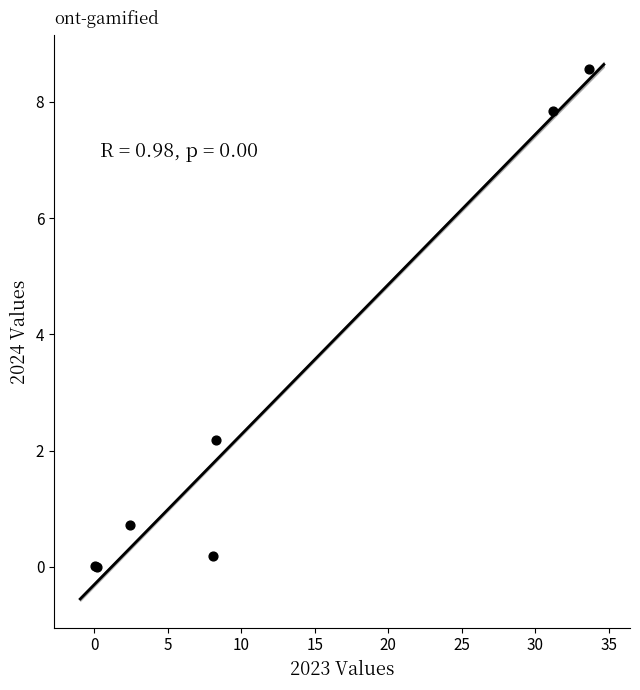

What Y value in the scatter plot is closest to 4?

2.2